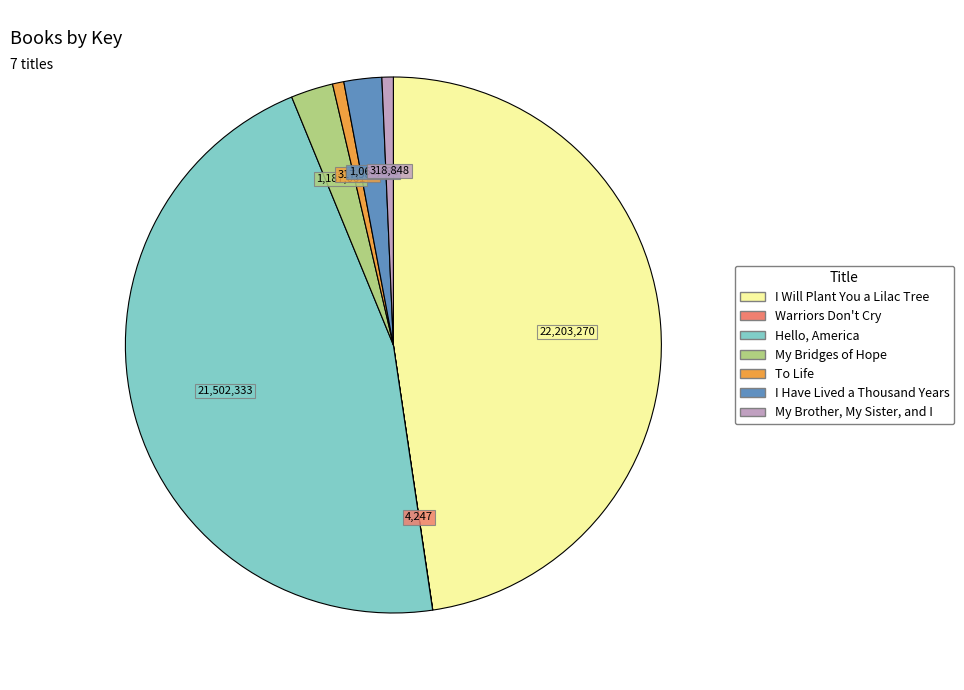

What is the largest slice in the pie chart?

I Will Plant You a Lilac Tree